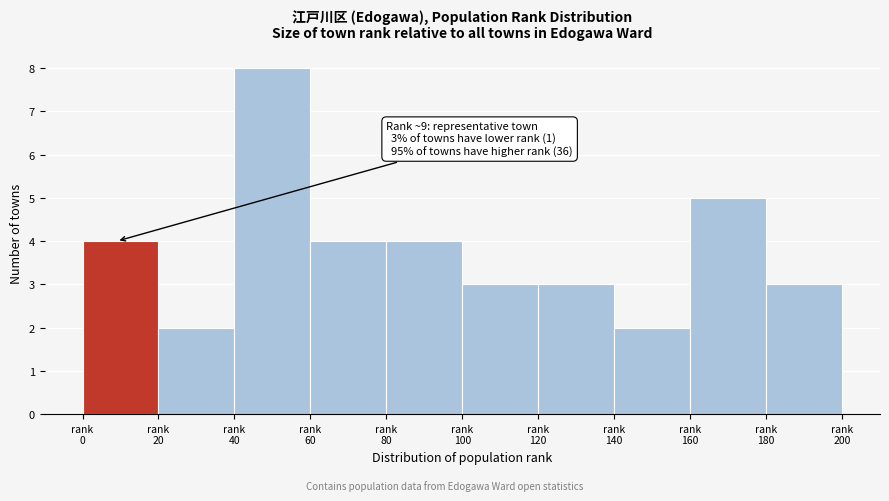

Reading left to right, what are all the values shown in this chart?

4	2	8	4	4	3	3	2	5	3